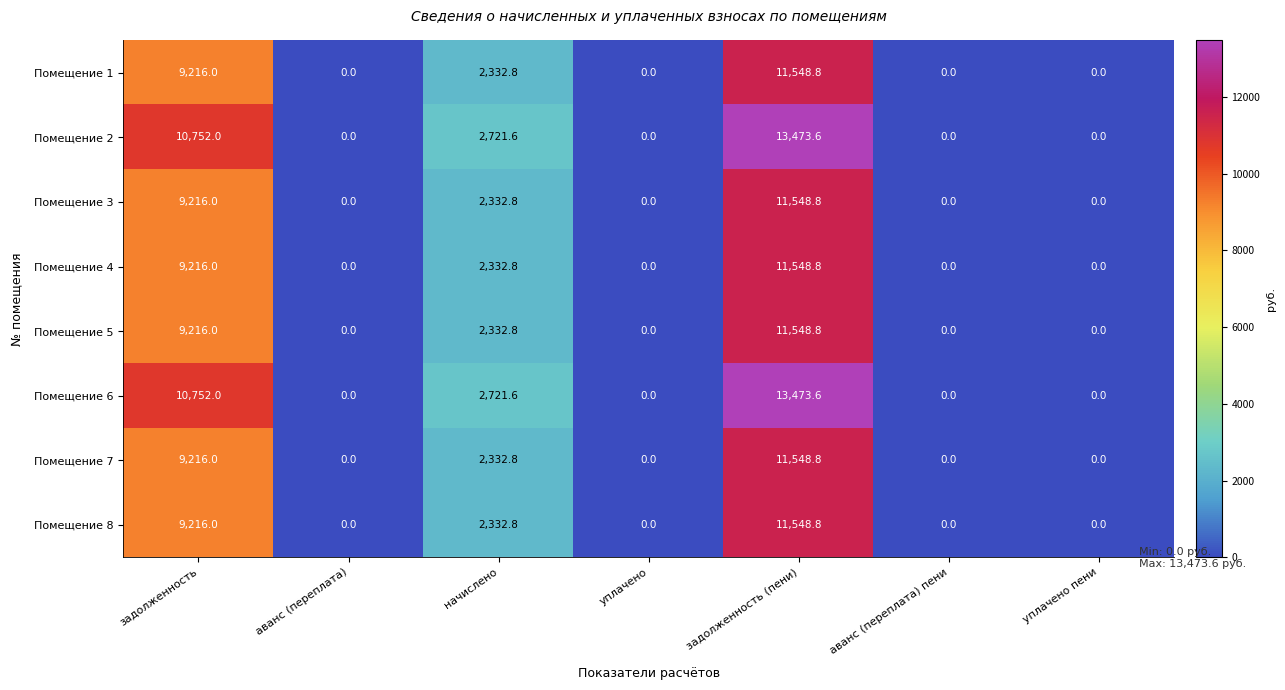

What is the spread (max minus min) of values at начислено?

388.8